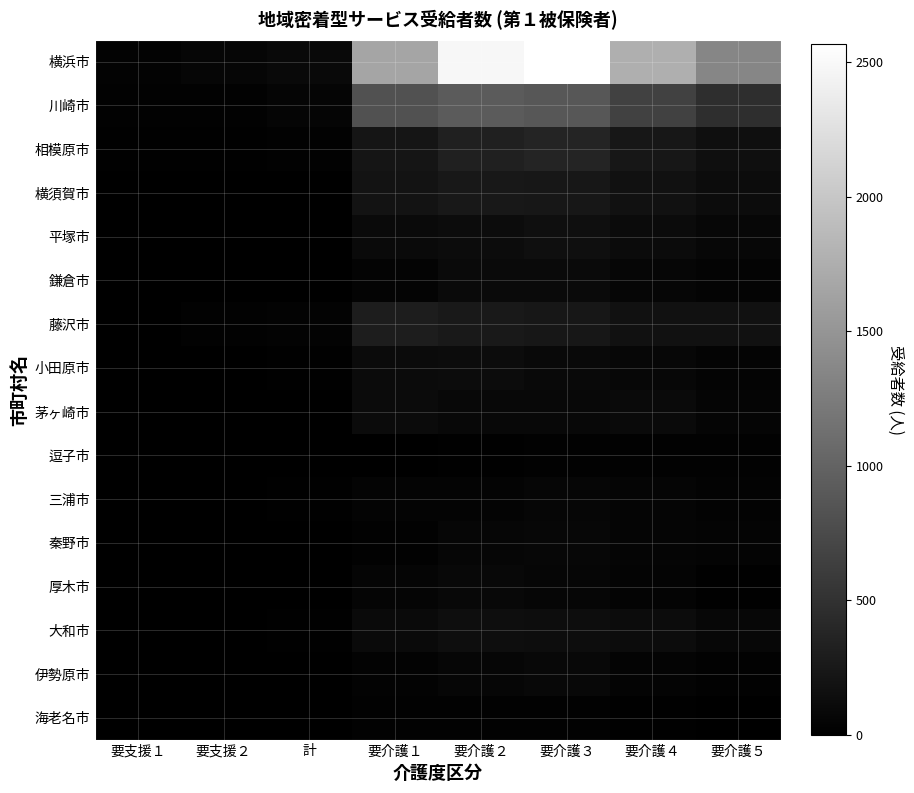

At 要支援２, list the series in order from largest to smallest.

横浜市, 川崎市, 藤沢市, 相模原市, 三浦市, 大和市, 横須賀市, 平塚市, 鎌倉市, 小田原市, 海老名市, 茅ヶ崎市, 逗子市, 伊勢原市, 厚木市, 秦野市